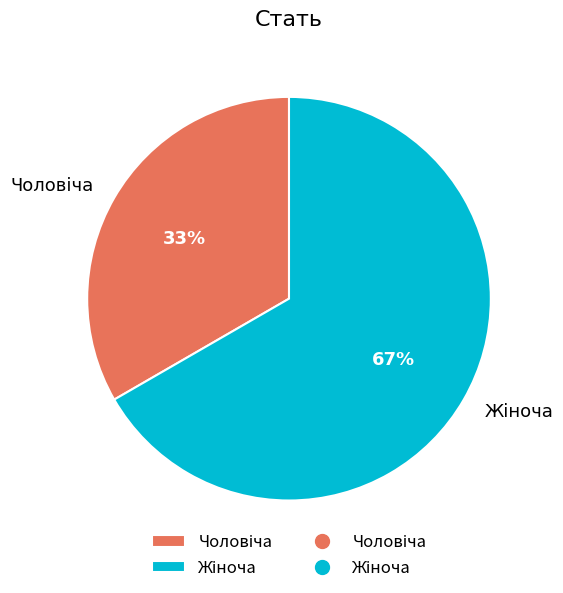

Does any single category account for the majority?

Yes